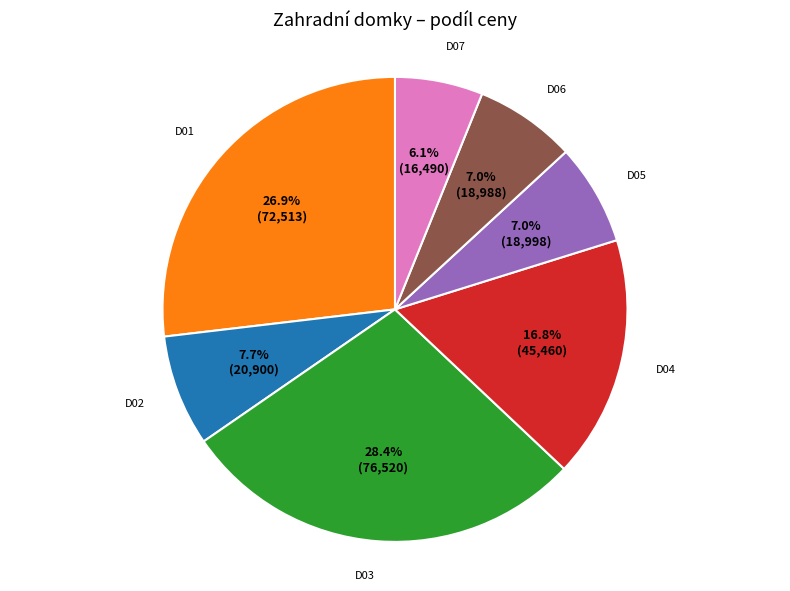

Is there a majority slice in this chart?

No